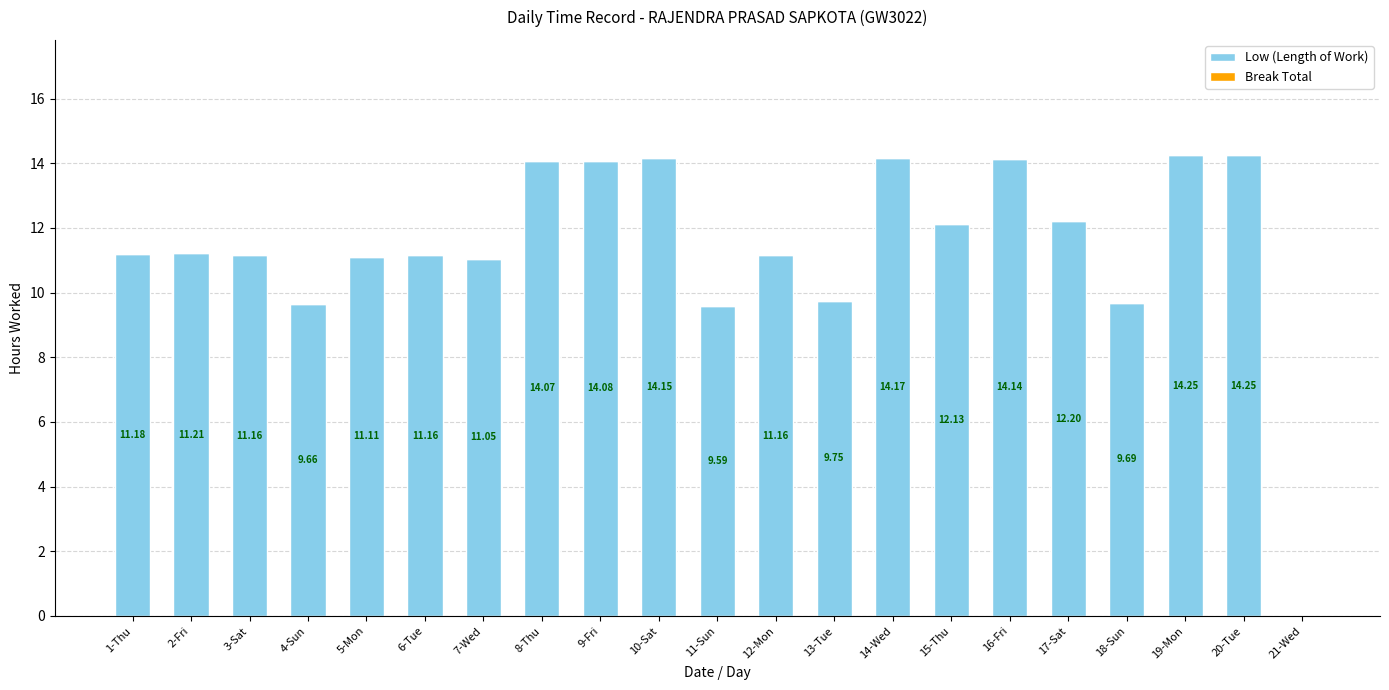

What is the change in value from 9-Fri to 21-Wed?

-14.1